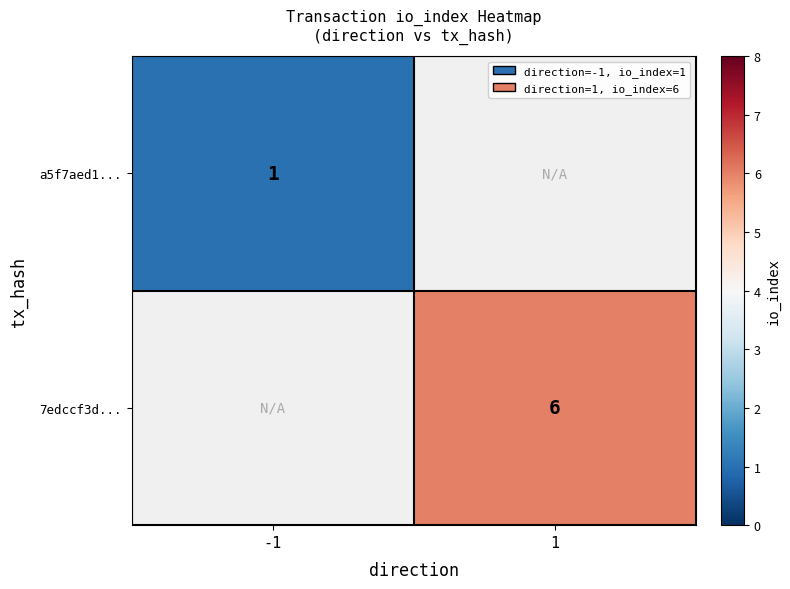

Count the number of data series in this chart.

2